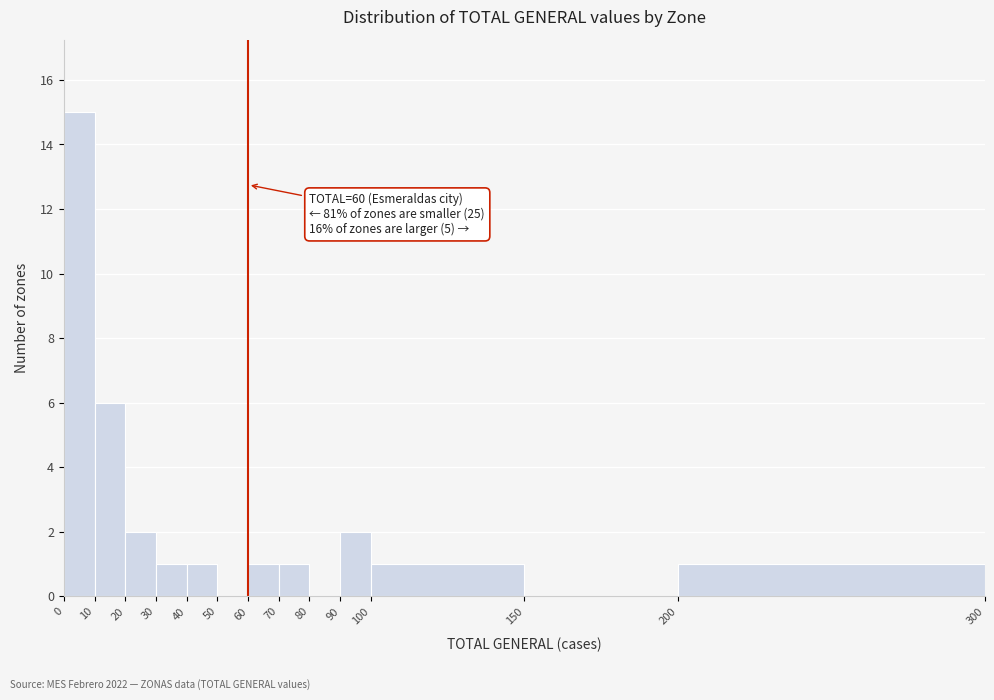

Which range on the x-axis has the tallest bar?

0 to 10